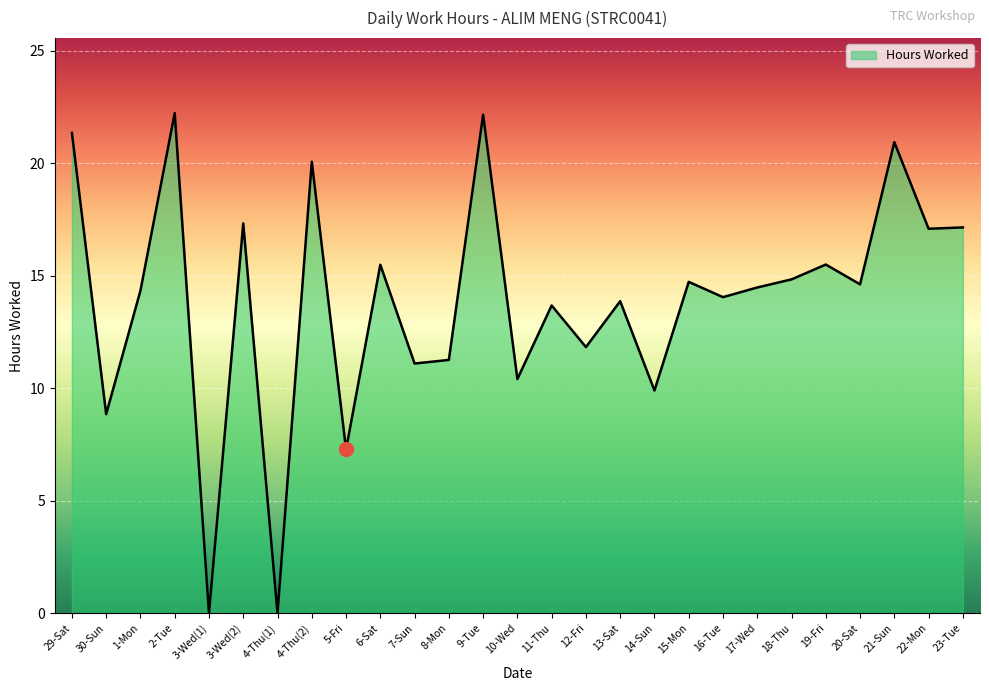

Is it true that the value at 4-Thu(2) is 33.1?

False